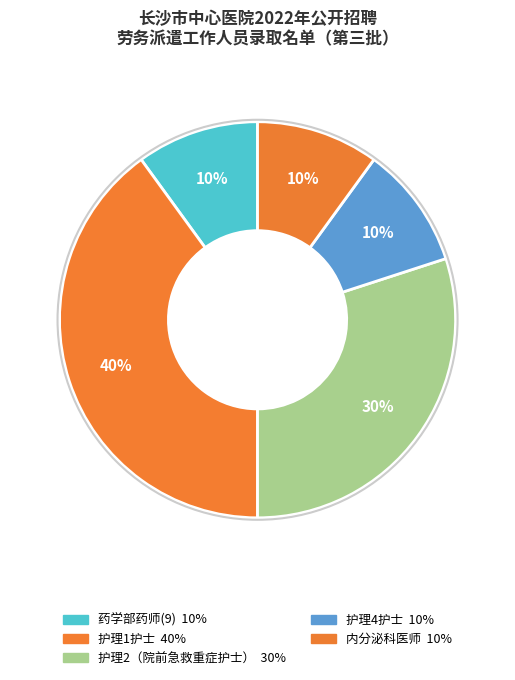

Is there any slice that represents more than half of the pie?

No